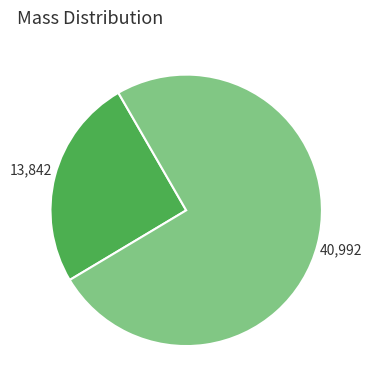

Does any single category account for the majority?

Yes